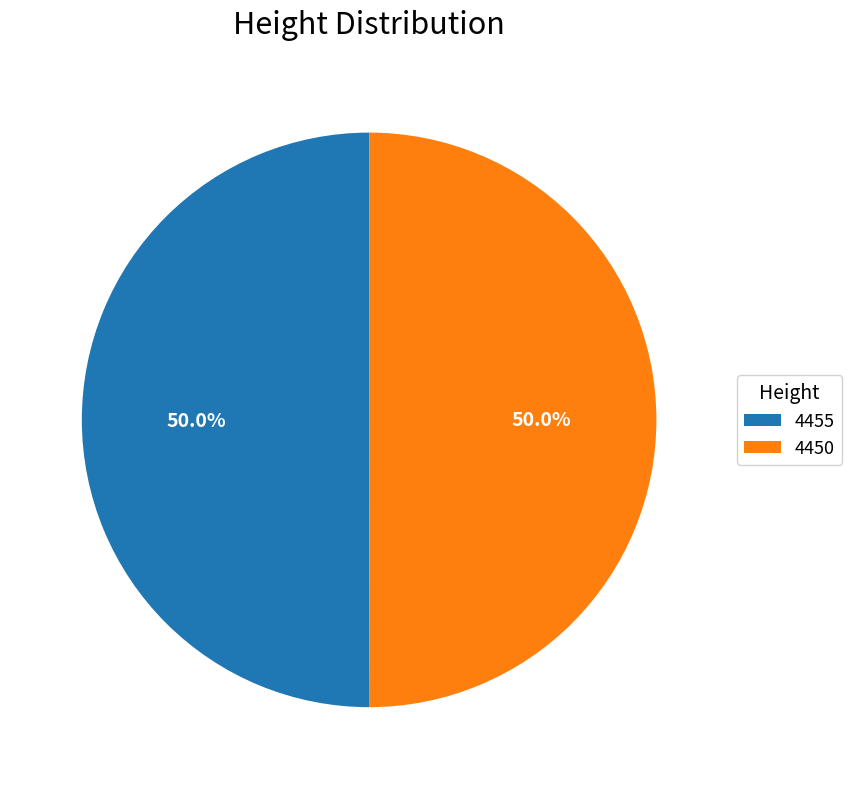

How many slices are in this pie chart?

2